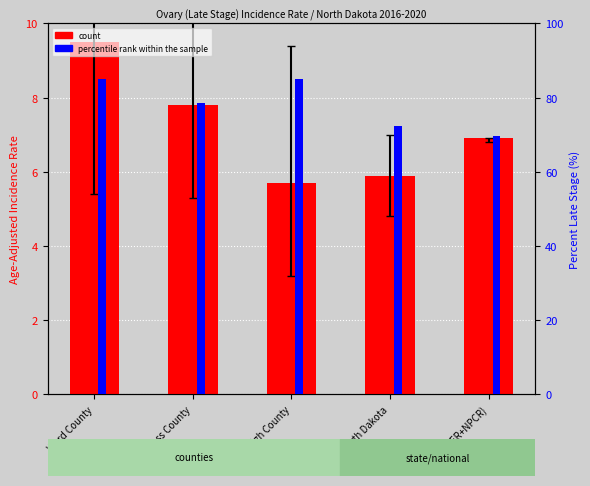

What is the value of the count bar at the 4th from the left?

5.9